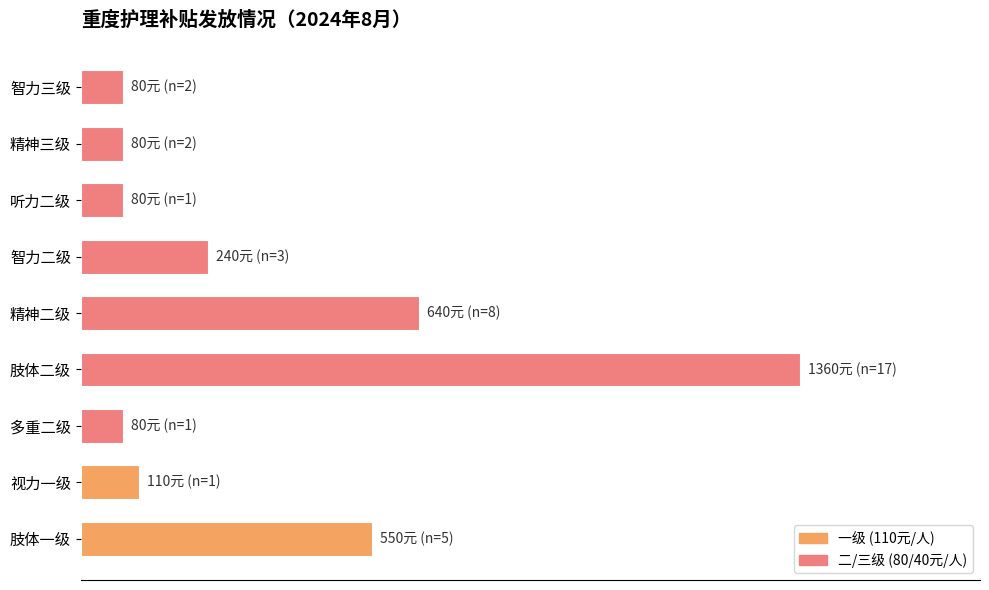

Are the bars horizontal?

Yes